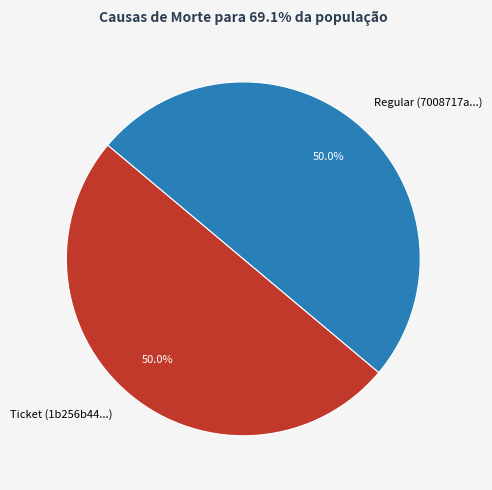

What is the total percentage of Ticket (1b256b44...) and Regular (7008717a...)?

100.0%